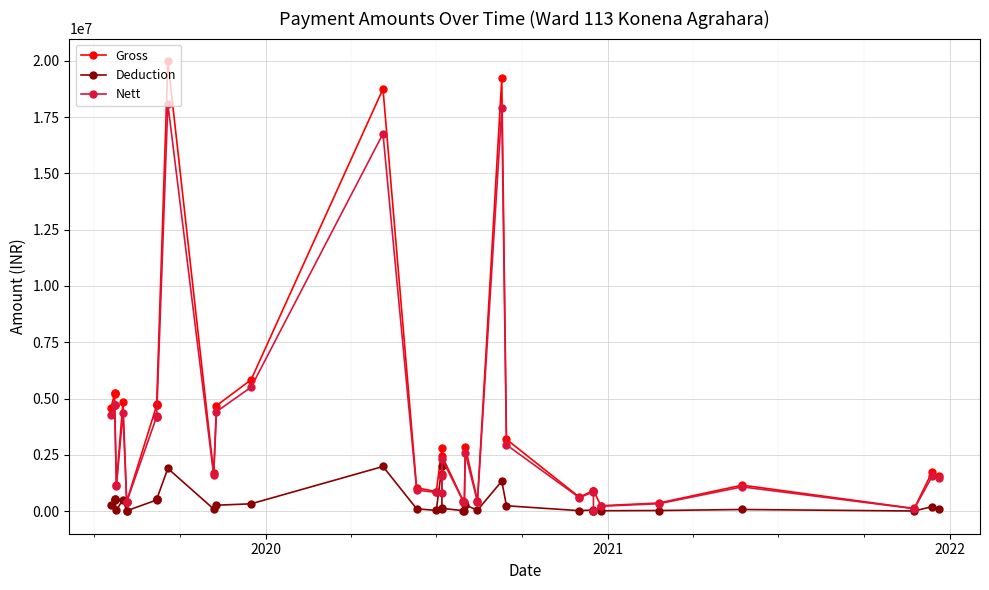

How many interior local valleys does the Gross series have?

11